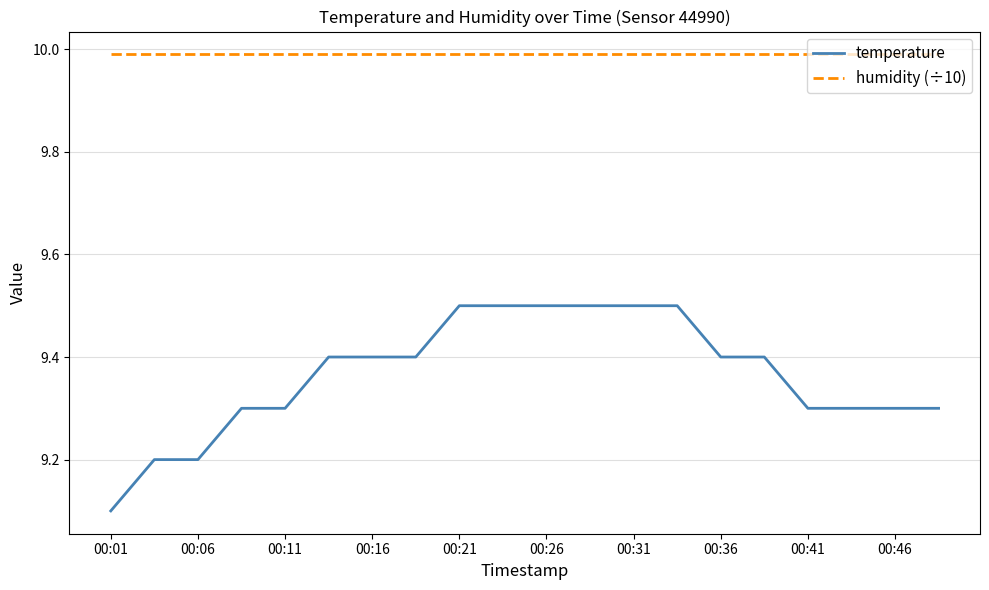

What is the lowest value of the temperature series?

9.1